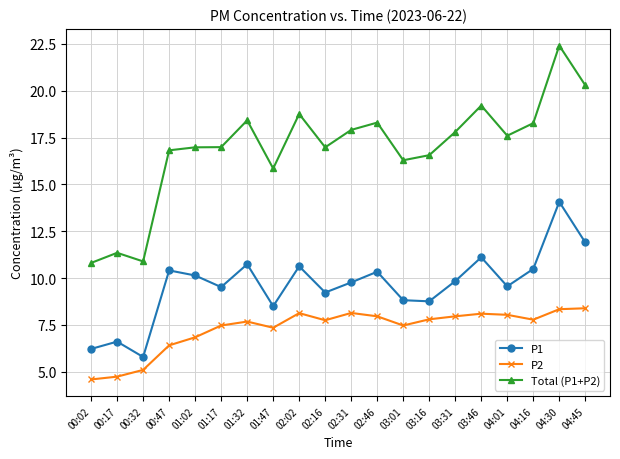

The P1 series shows 2.6 at 04:45. True or false?

False